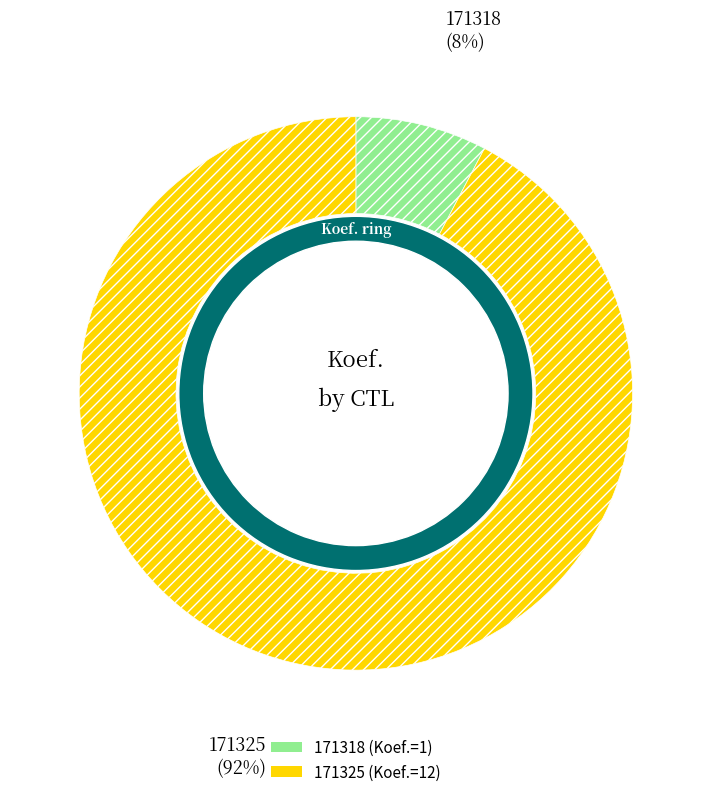

Which category has the smallest portion of the pie?

171318